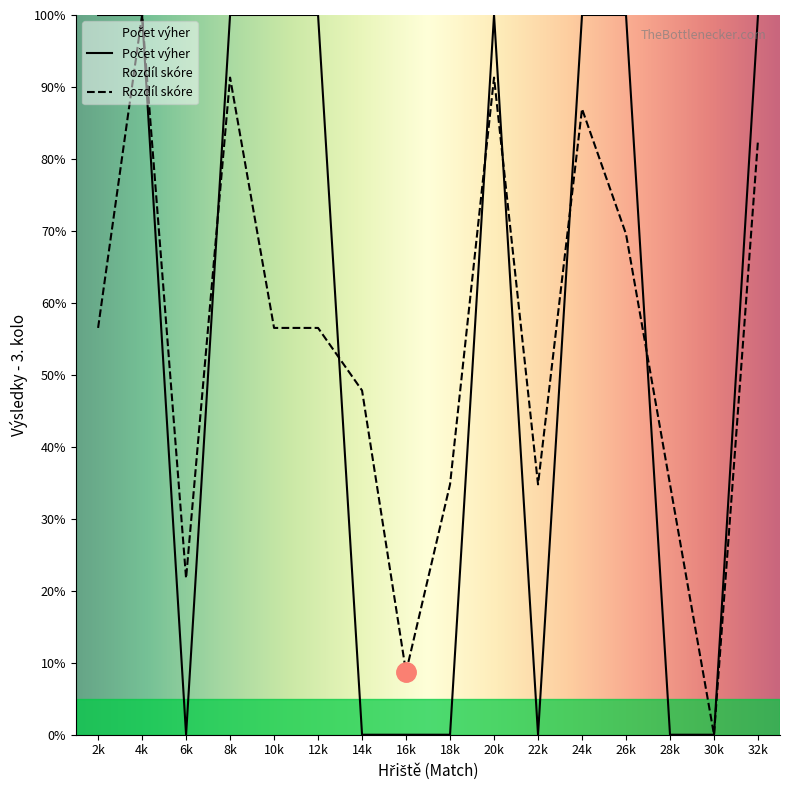

What position from the left is 32k?

16